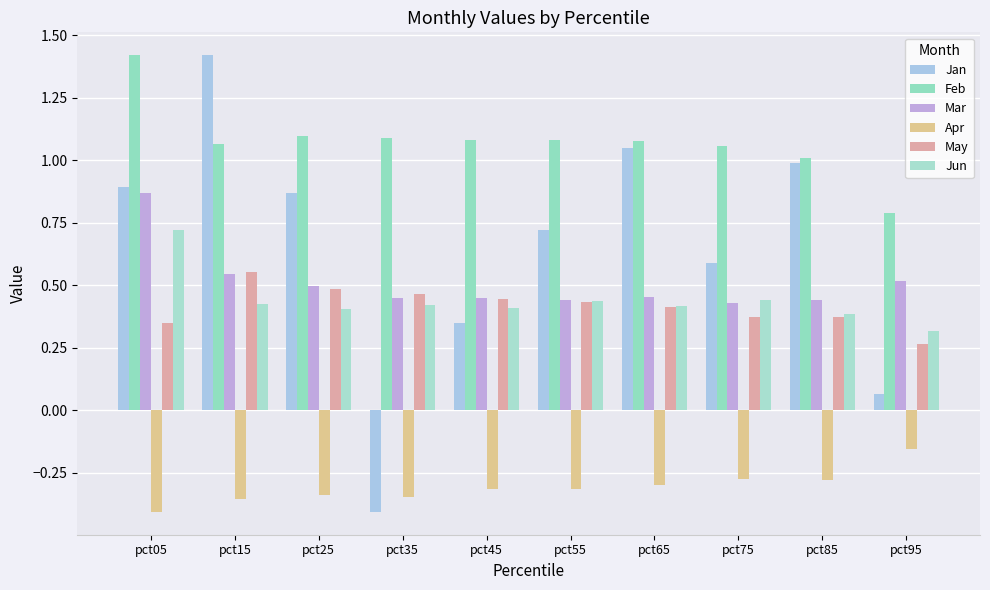

Rank the series at pct25 from lowest to highest value.

Apr, Jun, May, Mar, Jan, Feb